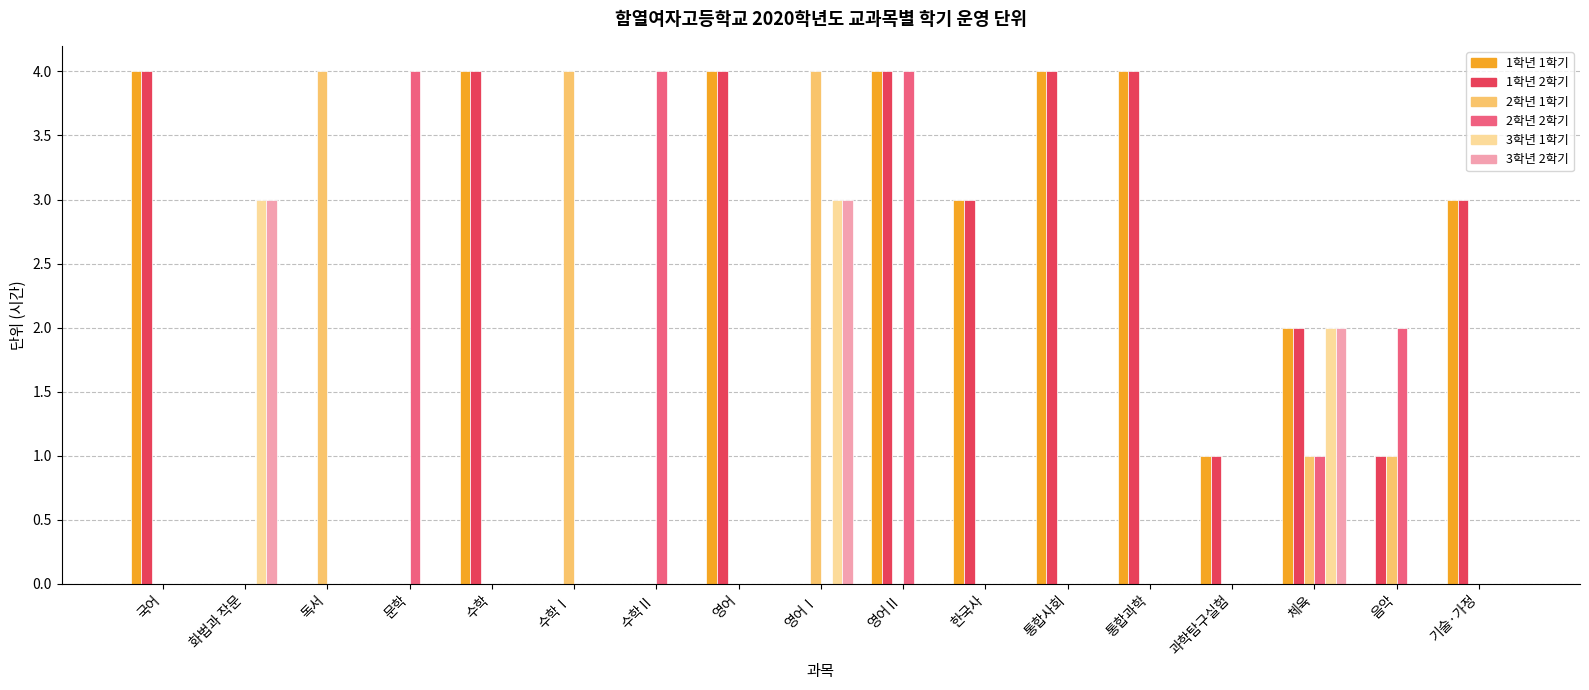

What is the sum of all 2학년 1학기 values?

14